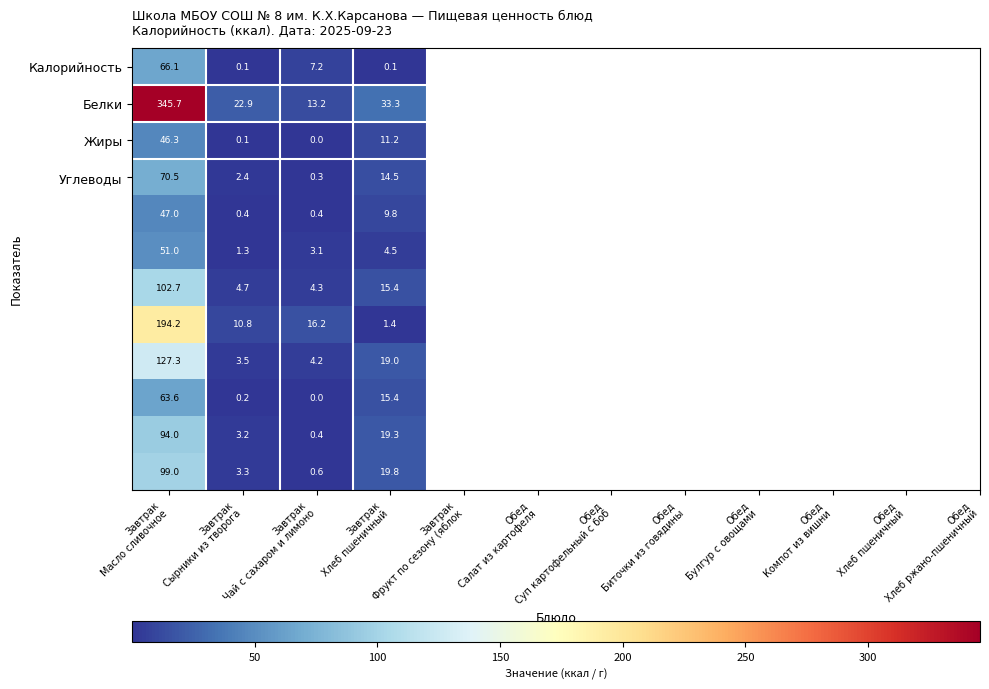

Count the number of categories in the chart.

4